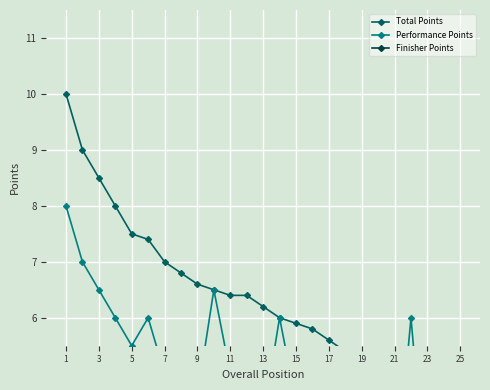

The value of Finisher Points at 15 is 2.8. True or false?

False